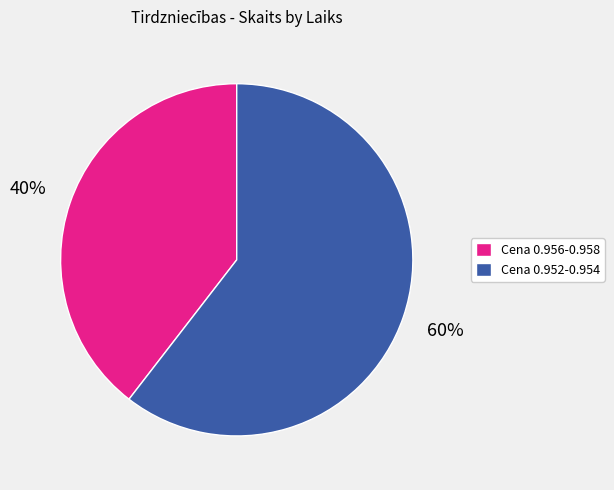

To the nearest percent, what portion does Cena 0.952-0.954 represent?

60%